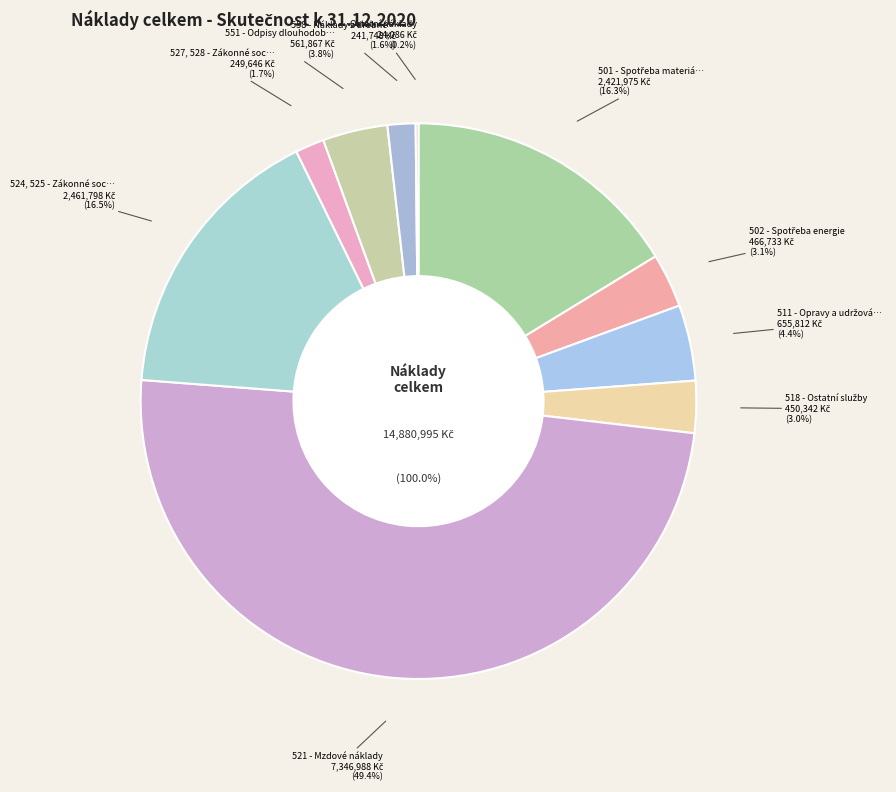

Rank the categories by value from lowest to highest.

Ostatní náklady, 558 - Náklady z drobného majetku, 527, 528 - Zákonné sociální náklady, 518 - Ostatní služby, 502 - Spotřeba energie, 551 - Odpisy dlouhodobého majetku, 511 - Opravy a udržování, 501 - Spotřeba materiálu, 524, 525 - Zákonné sociální pojištění, 521 - Mzdové náklady